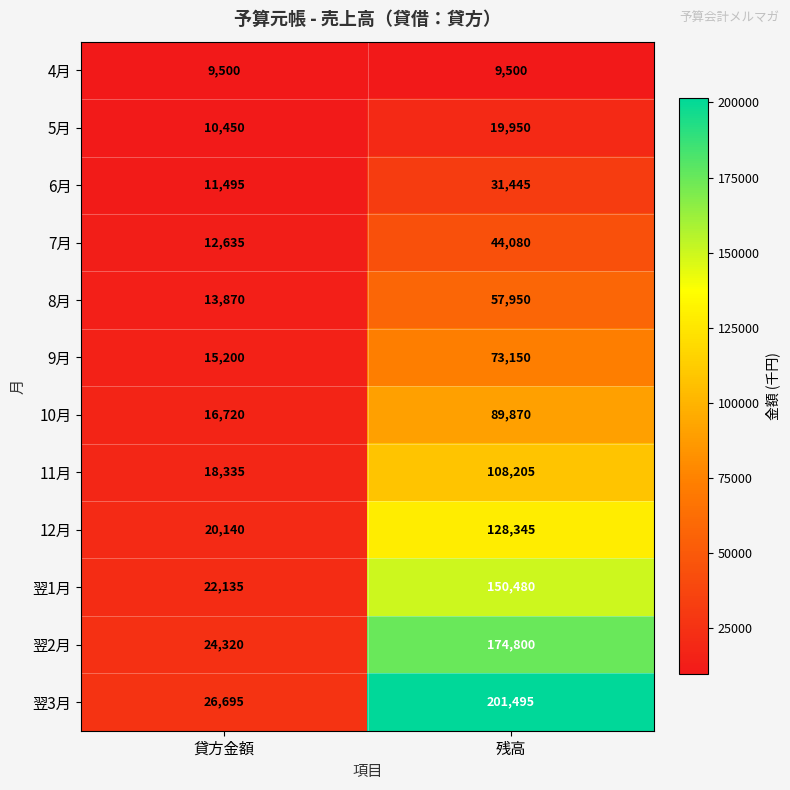

The 5月 series shows 16066 at 貸方金額. True or false?

False